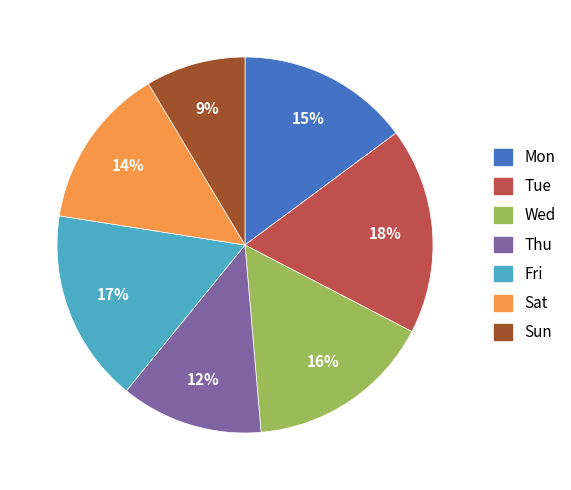

To the nearest percent, what is the difference between the largest and smallest slice percentages?

9%